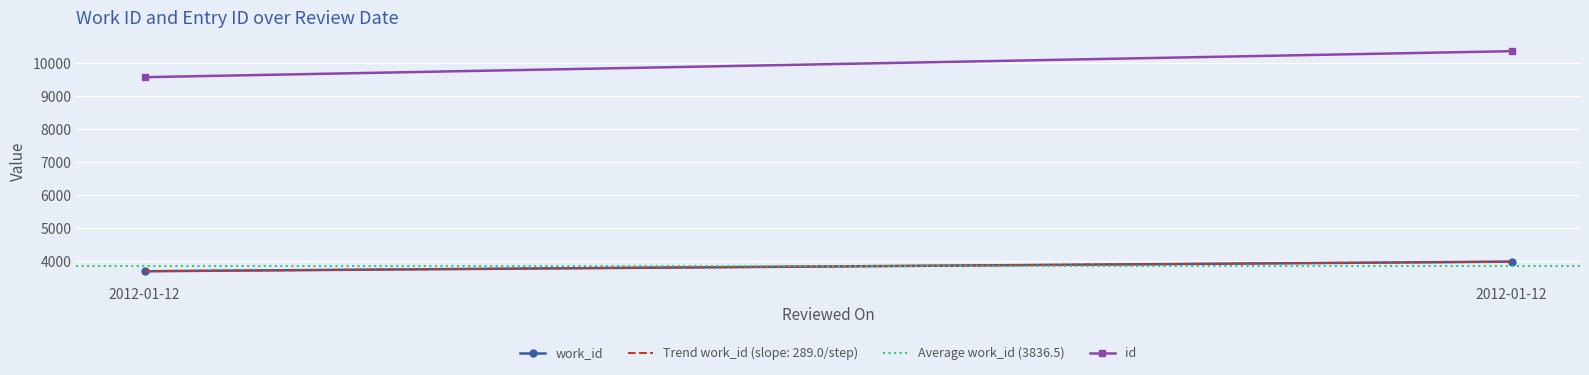

What is the average value of the id series?

9950.0